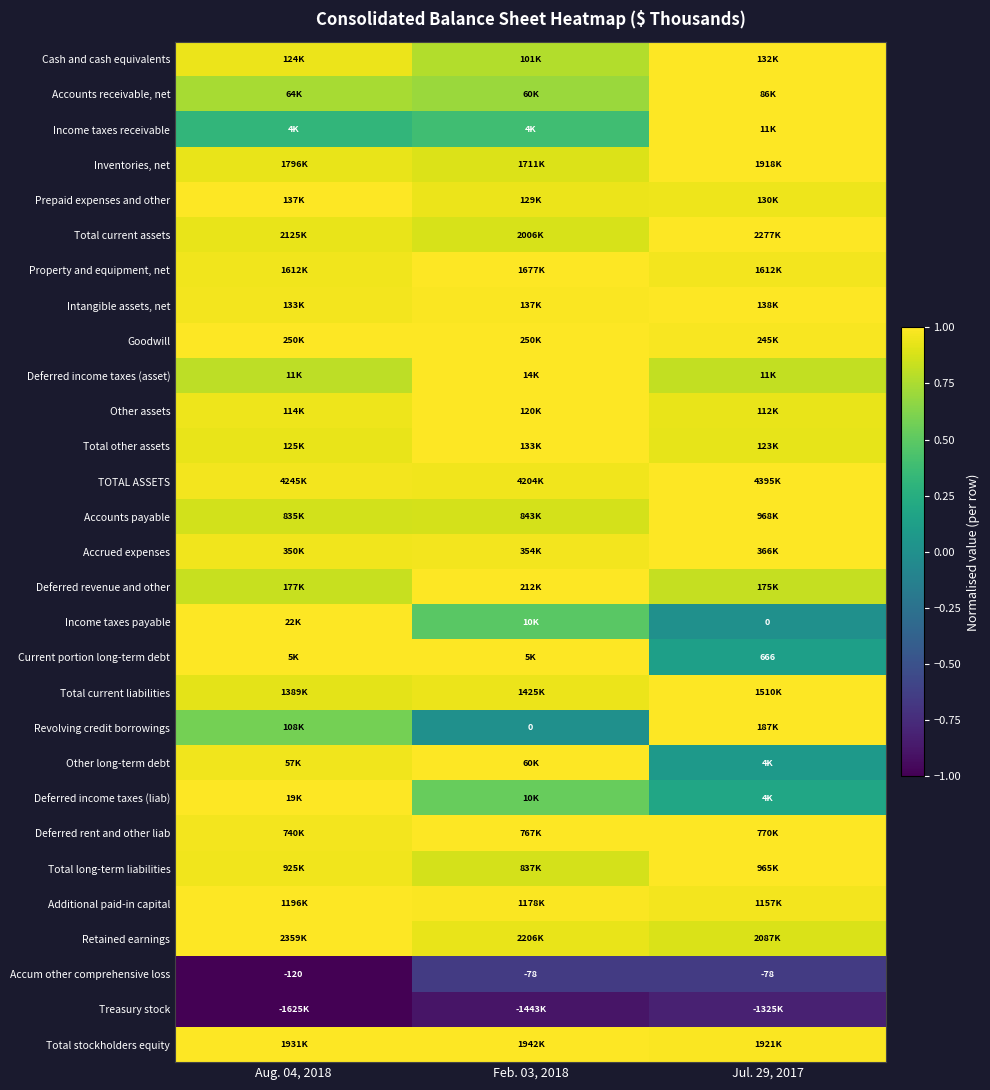

What is the sum of all Inventories, net values?

2.8